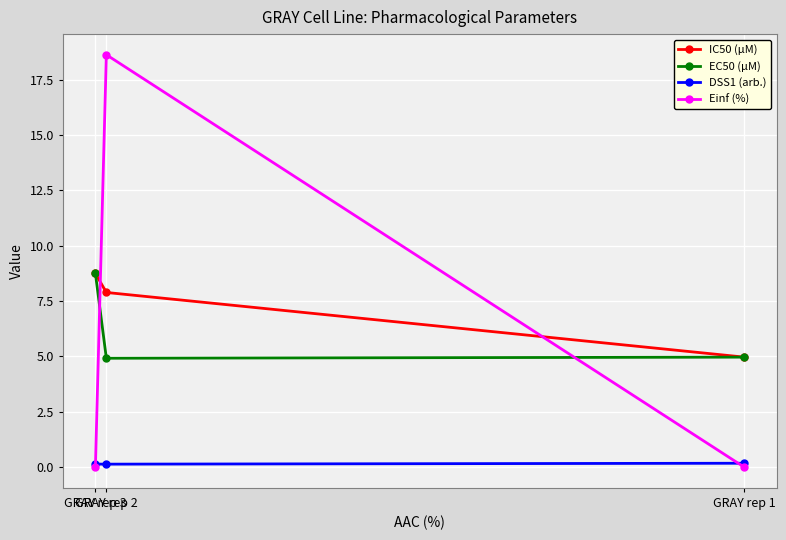

How many EC50 (µM) values are between 4 and 8?

2